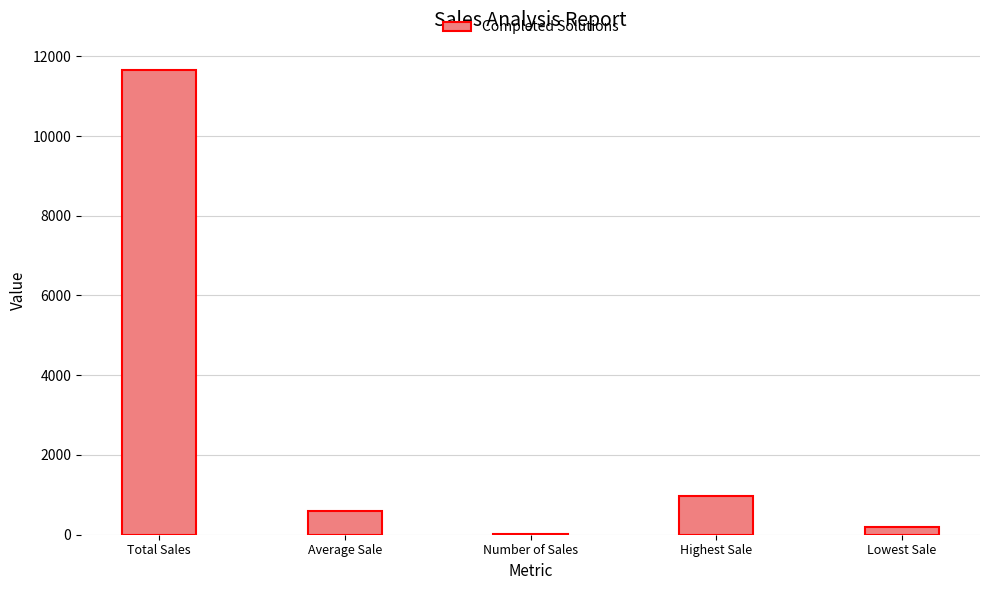

The chart shows a value of 975.8 at Highest Sale. True or false?

True